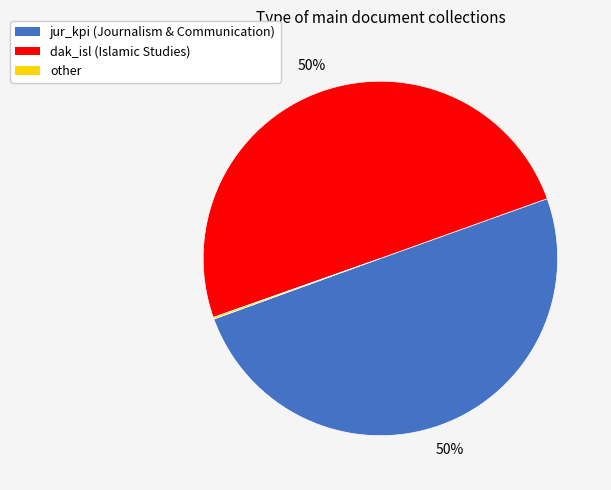

What percentage is the jur_kpi slice, to the nearest percent?

50%